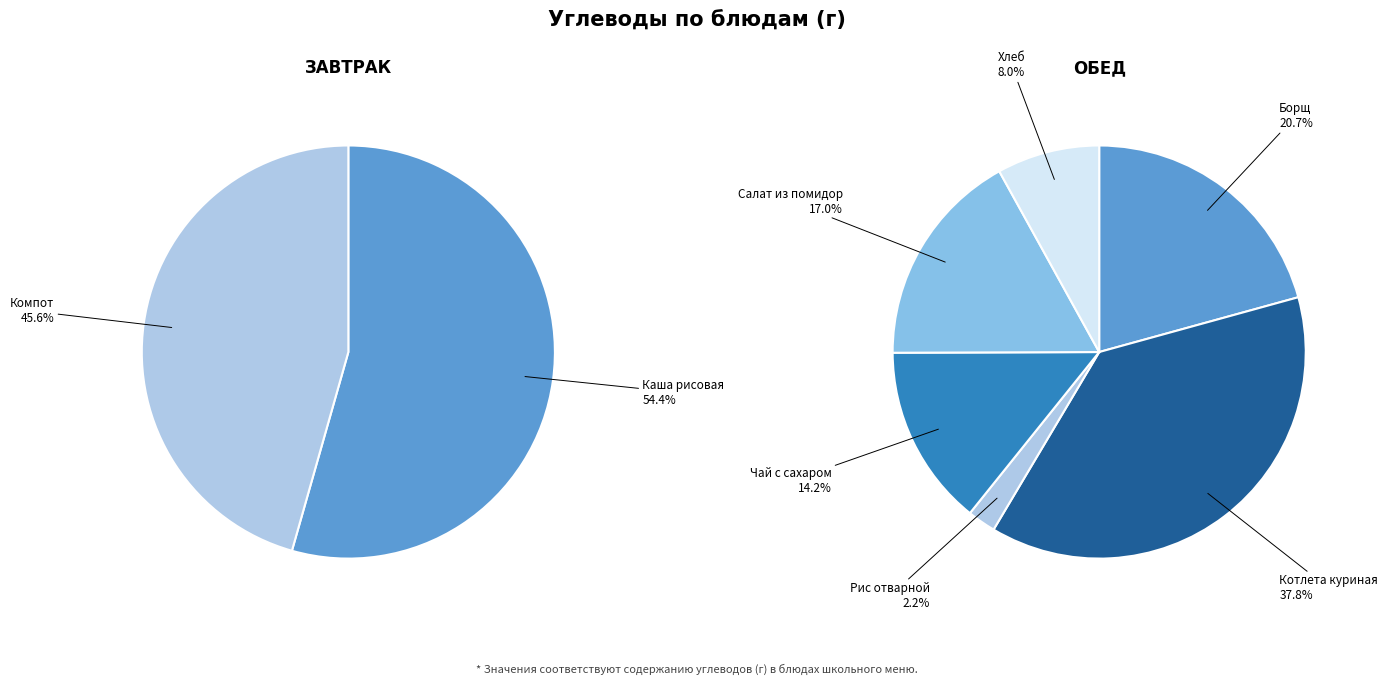

Which category has the biggest portion of the pie?

Каша рисовая (Углеводы)